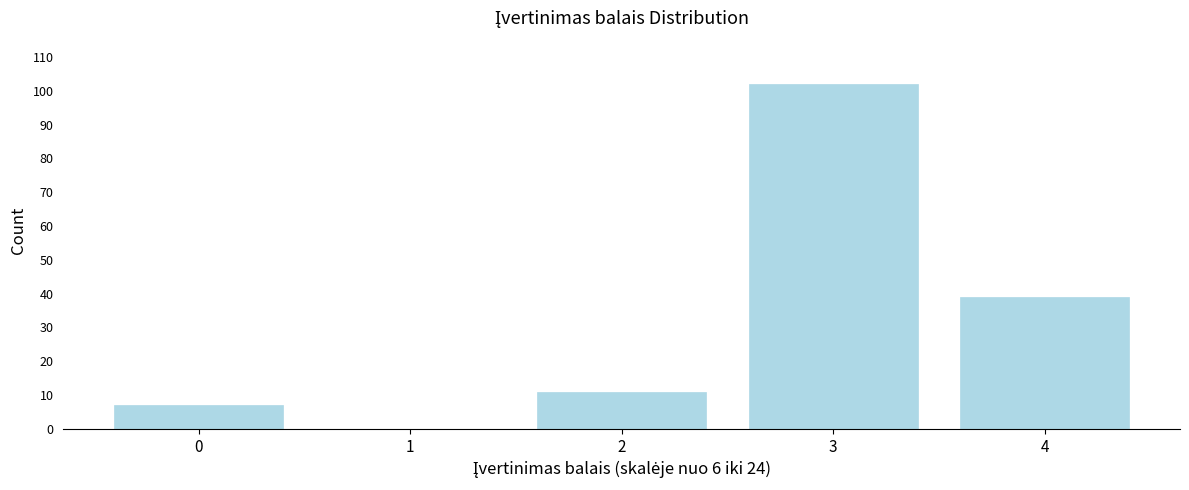

Reading left to right, list all the values displayed in this chart.

0=7	1=0	2=11	3=102	4=39